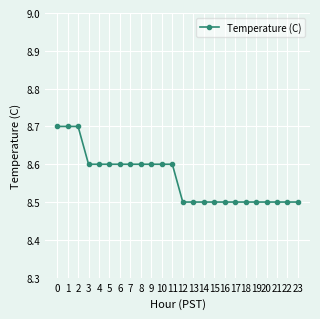

Does the chart display data point markers on the line(s)?

Yes